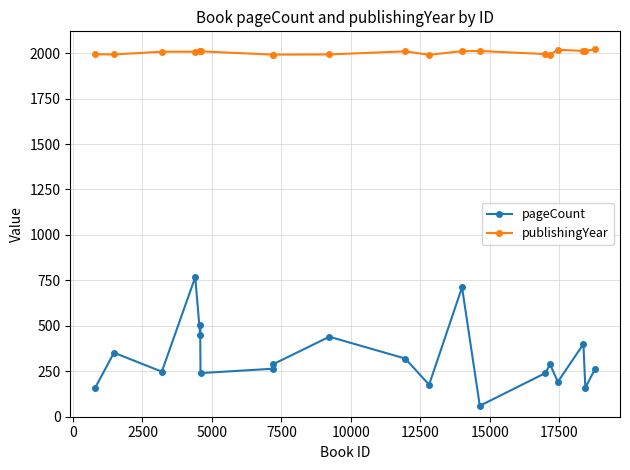

What is the value of the publishingYear point at the 19th from the left?

2012